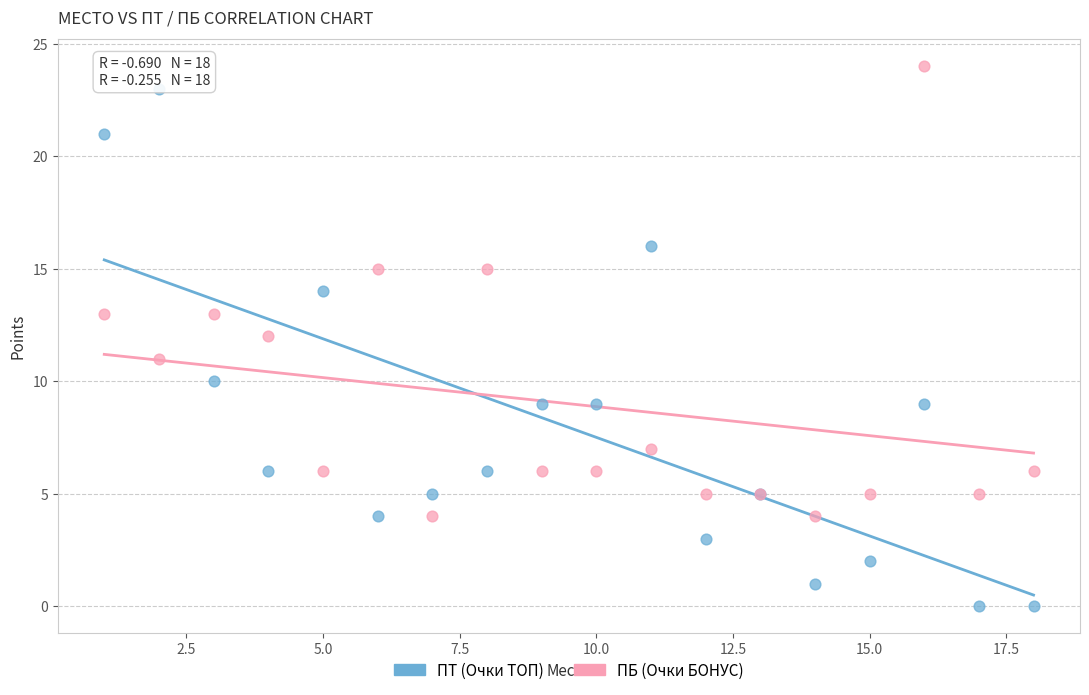

What are all the series names shown in the legend?

ПТ (Очки ТОП), ПБ (Очки БОНУС)